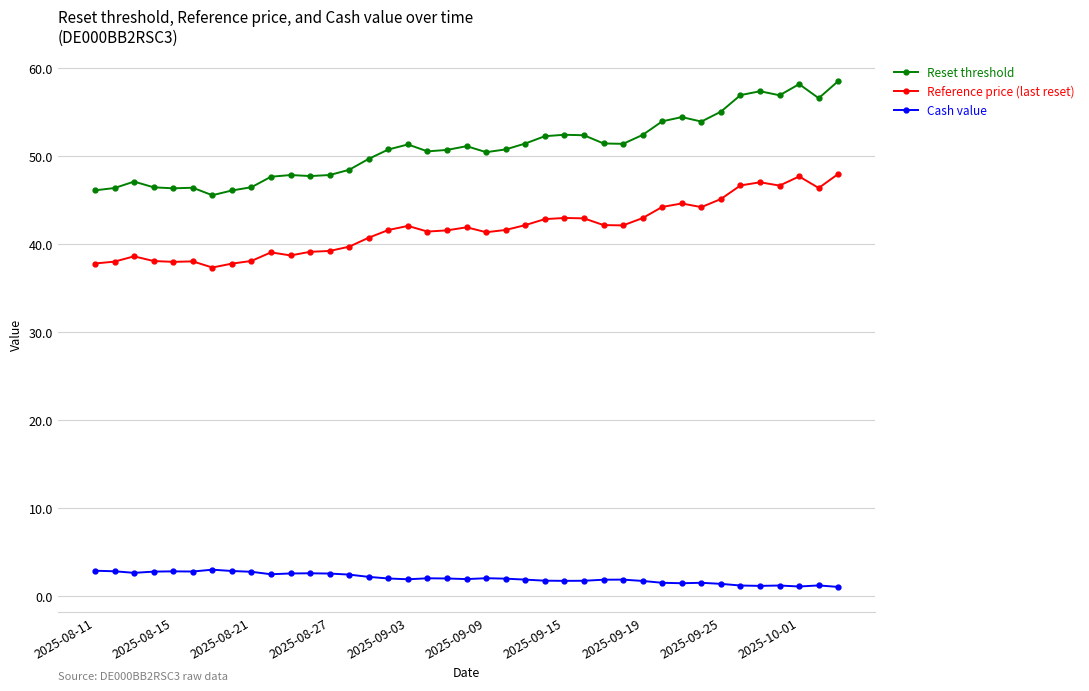

At how many categories does at least one series exceed 5?

39